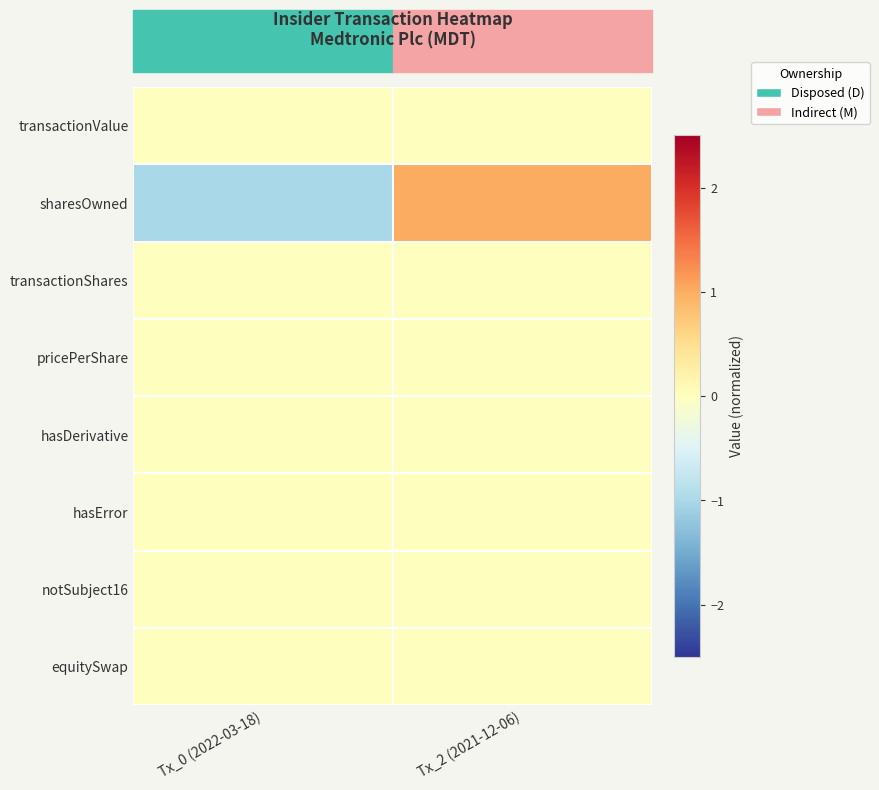

Reading right to left, extract all data points from this chart.

transactionValue: Tx_2 (2021-12-06)=0	Tx_0 (2022-03-18)=0
sharesOwned: Tx_2 (2021-12-06)=1	Tx_0 (2022-03-18)=-1
transactionShares: Tx_2 (2021-12-06)=0	Tx_0 (2022-03-18)=0
pricePerShare: Tx_2 (2021-12-06)=0	Tx_0 (2022-03-18)=0
hasDerivative: Tx_2 (2021-12-06)=0	Tx_0 (2022-03-18)=0
hasError: Tx_2 (2021-12-06)=0	Tx_0 (2022-03-18)=0
notSubject16: Tx_2 (2021-12-06)=0	Tx_0 (2022-03-18)=0
equitySwap: Tx_2 (2021-12-06)=0	Tx_0 (2022-03-18)=0